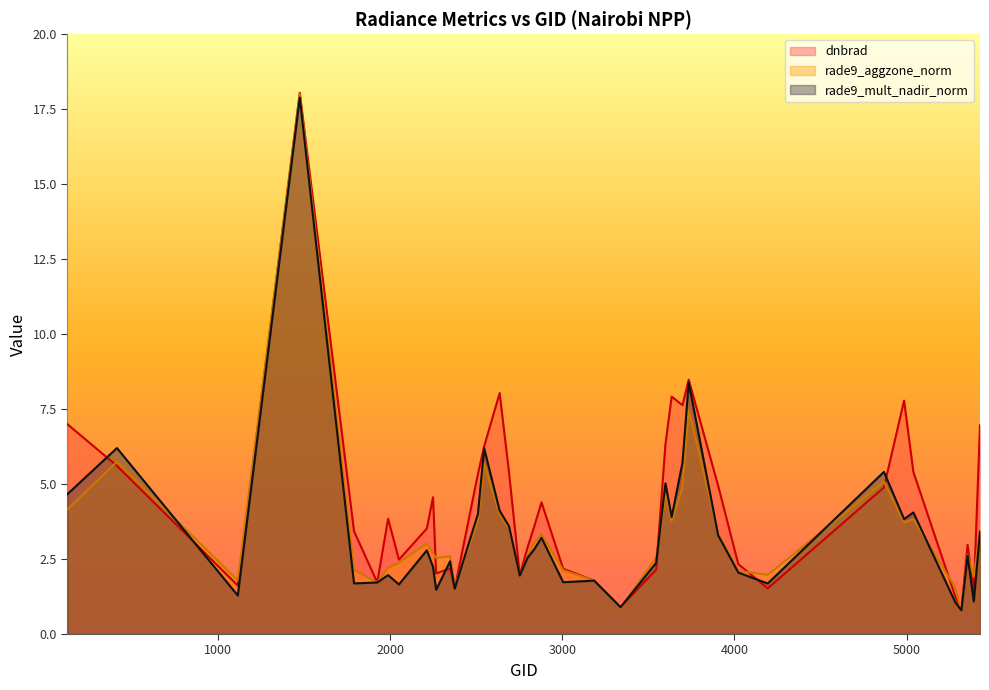

At how many categories does at least one series exceed 13?

1